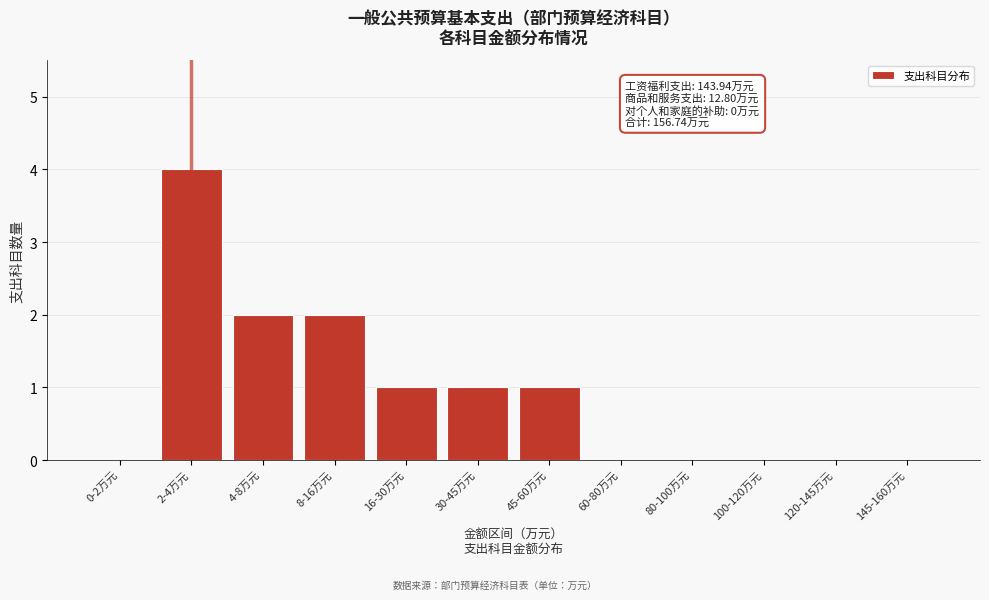

Reading left to right, list all the values displayed in this chart.

0-2万元=0	2-4万元=4	4-8万元=2	8-16万元=2	16-30万元=1	30-45万元=1	45-60万元=1	60-80万元=0	80-100万元=0	100-120万元=0	120-145万元=0	145-160万元=0